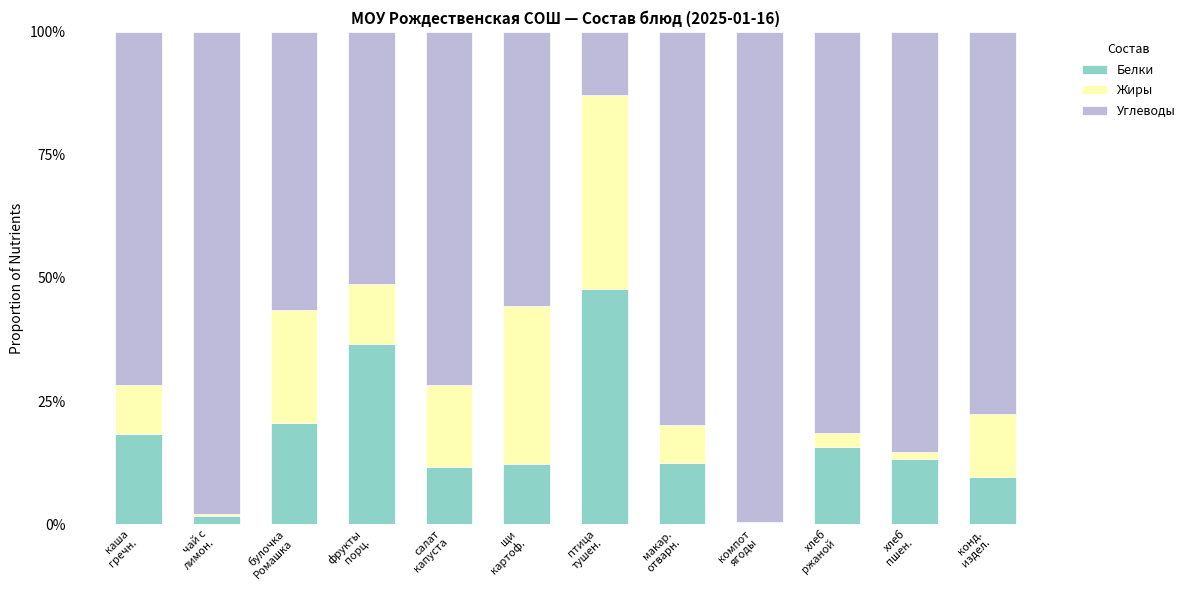

What is the highest value of the Белки series?

47.8